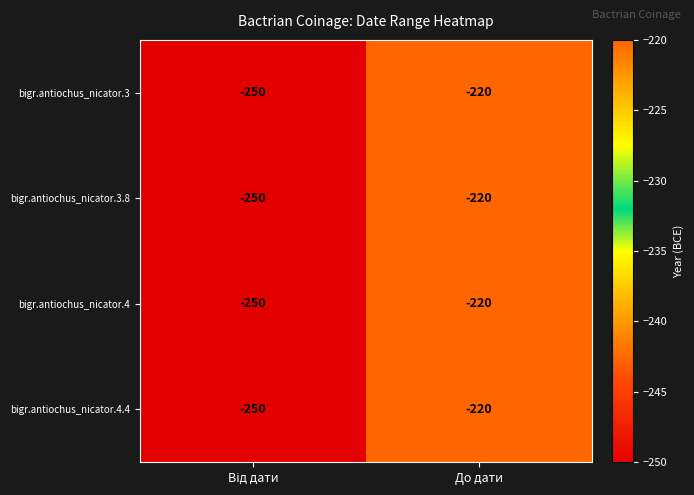

How many values in the bigr.antiochus_nicator.4.4 series are below -220?

1